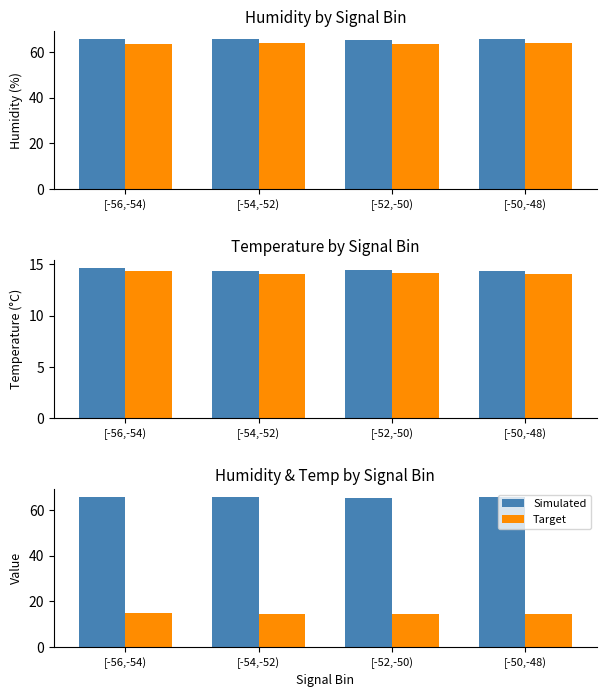

What position from the right is [-52,-50)?

2